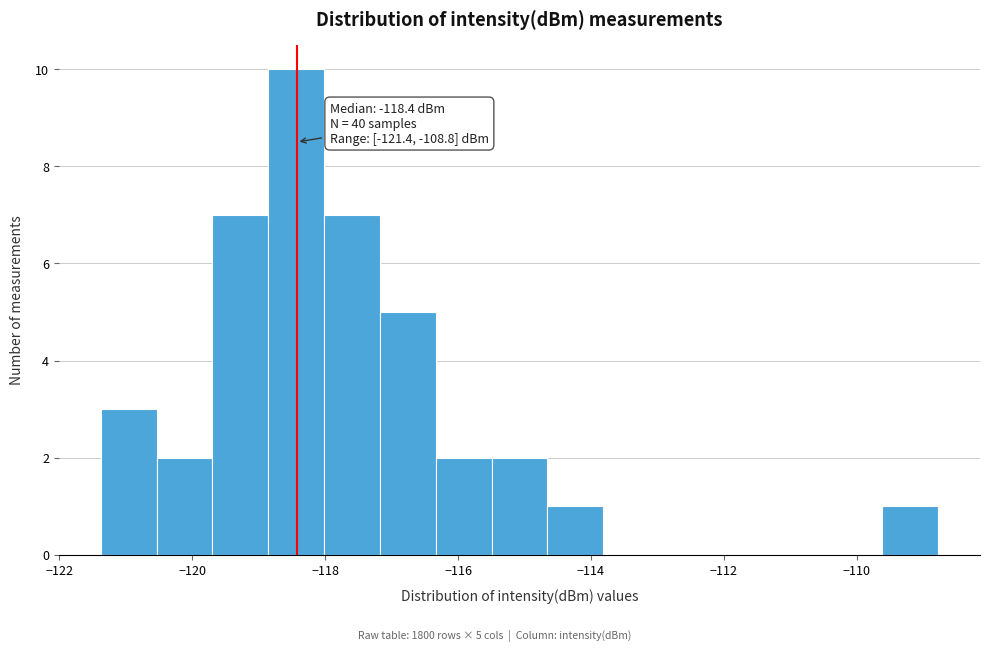

Over which range of the x-axis is the bar tallest?

-118.8 to -118.0